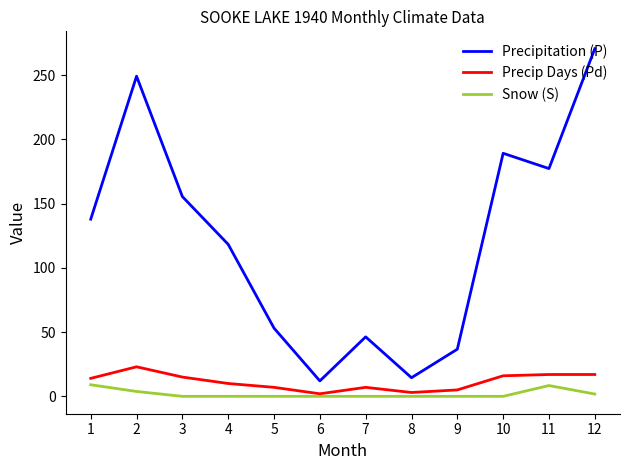

True or false: Precip Days (Pd) and Precipitation (P) intersect in this chart.

False